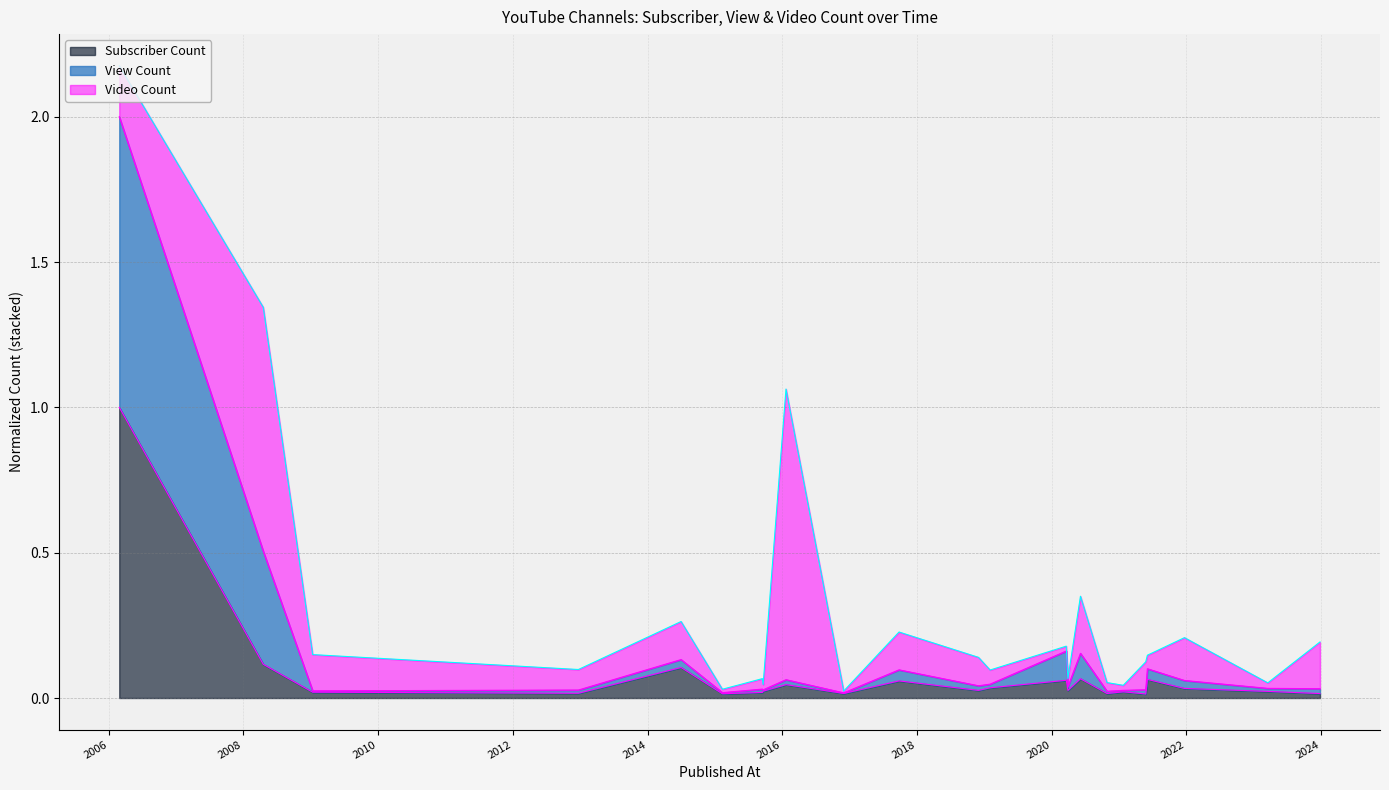

What is the difference between the maximum and second lowest values in the Subscriber Count series?

1.0